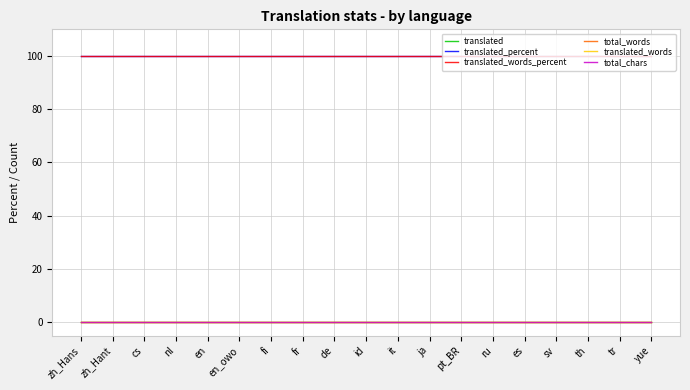

True or false: translated_words and translated_words_percent intersect in this chart.

False